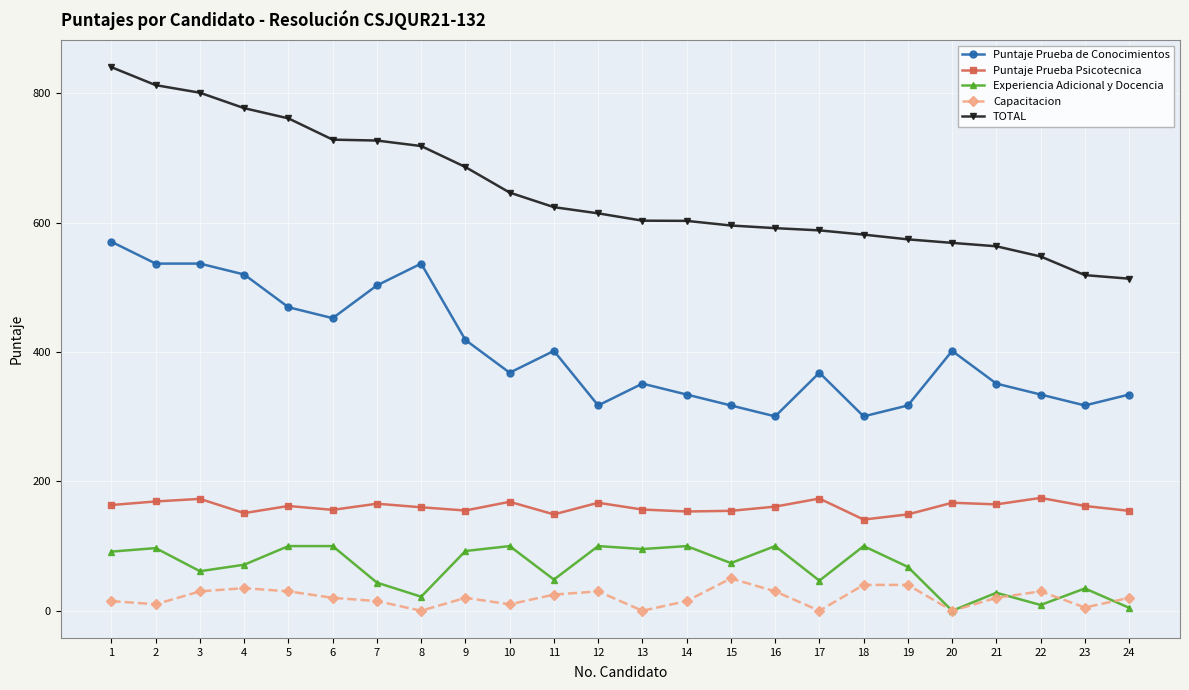

Rank the series at 13 from highest to lowest value.

TOTAL, Puntaje Prueba de Conocimientos, Puntaje Prueba Psicotecnica, Experiencia Adicional y Docencia, Capacitacion